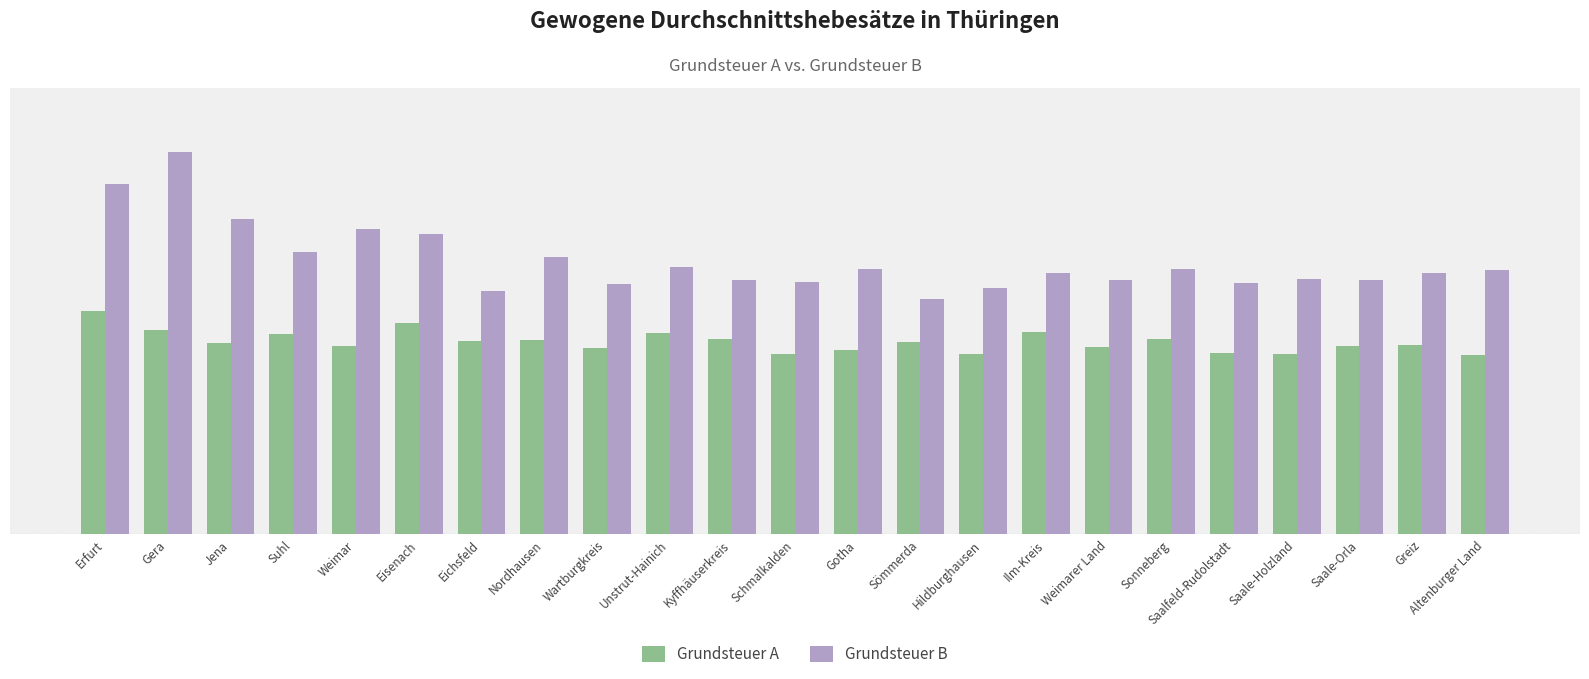

What is the sum of the Grundsteuer B values at Eisenach and Saalfeld-Rudolstadt?

865.8